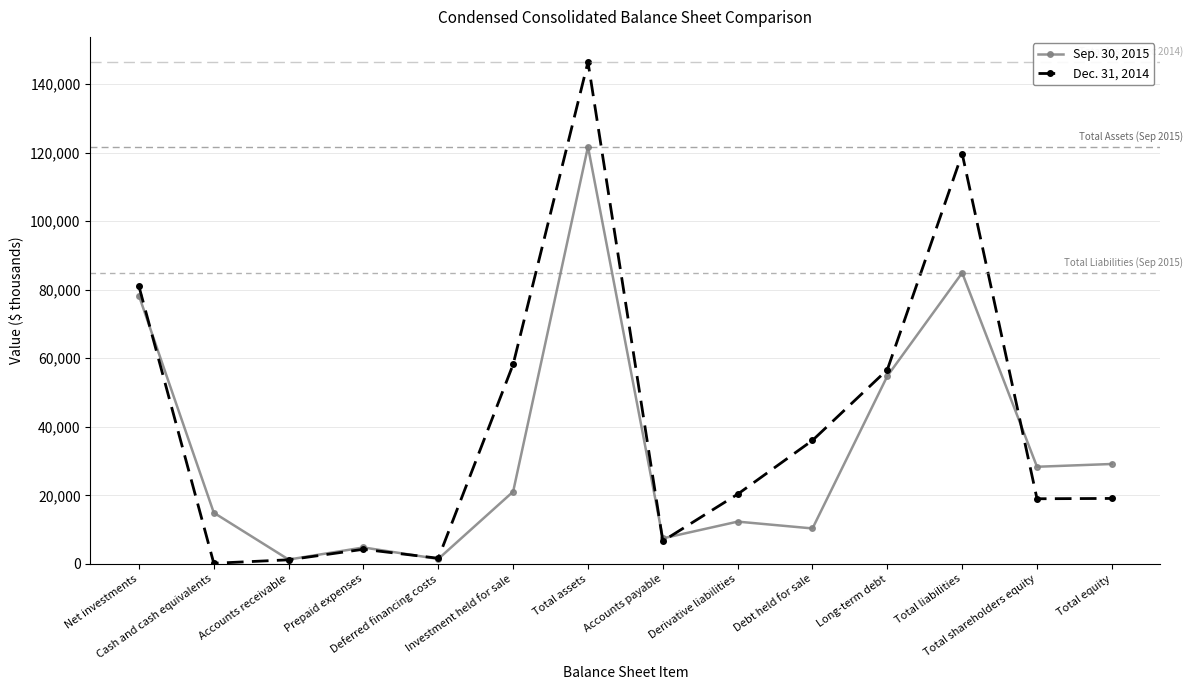

Between Deferred financing costs and Total shareholders equity, which series saw the biggest shift?

Sep. 30, 2015